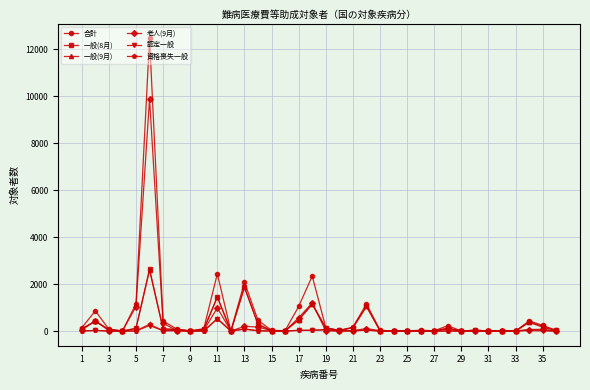

Which series has the largest range (max minus min)?

合計